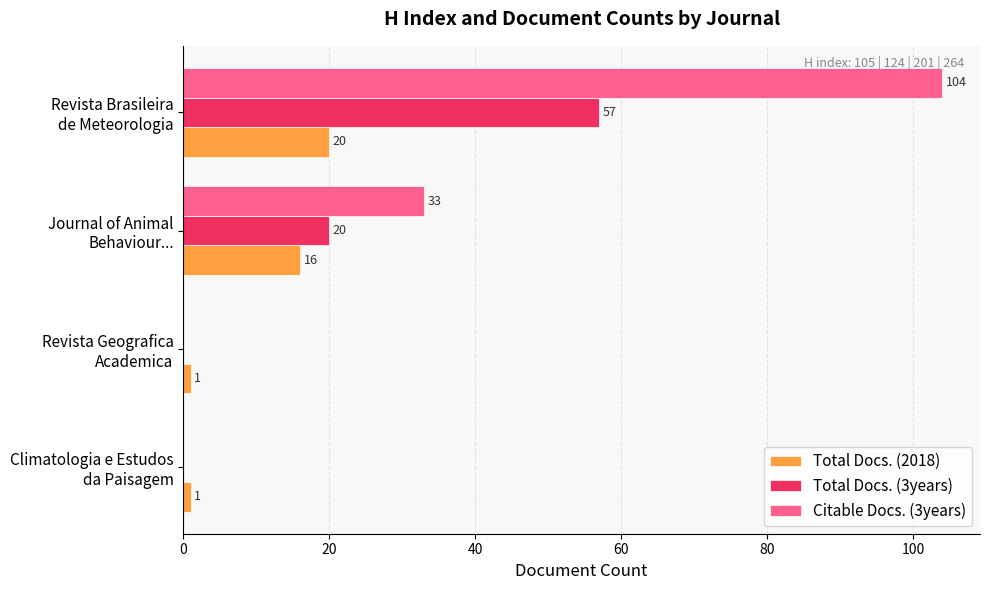

What is the highest value of the Total Docs. (2018) series?

20